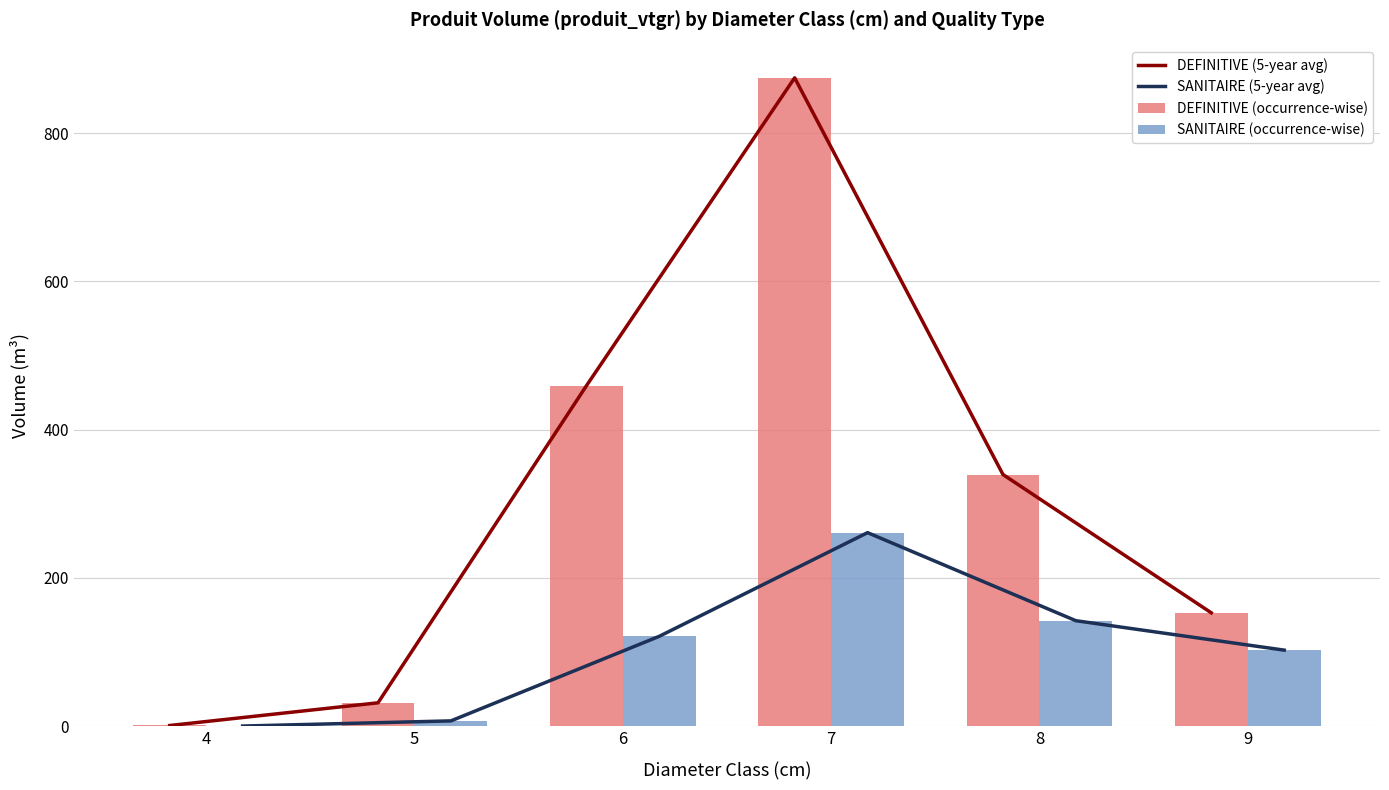

List the series in order of their peak value, lowest first.

SANITAIRE (5-year avg), SANITAIRE (occurrence-wise), DEFINITIVE (5-year avg), DEFINITIVE (occurrence-wise)